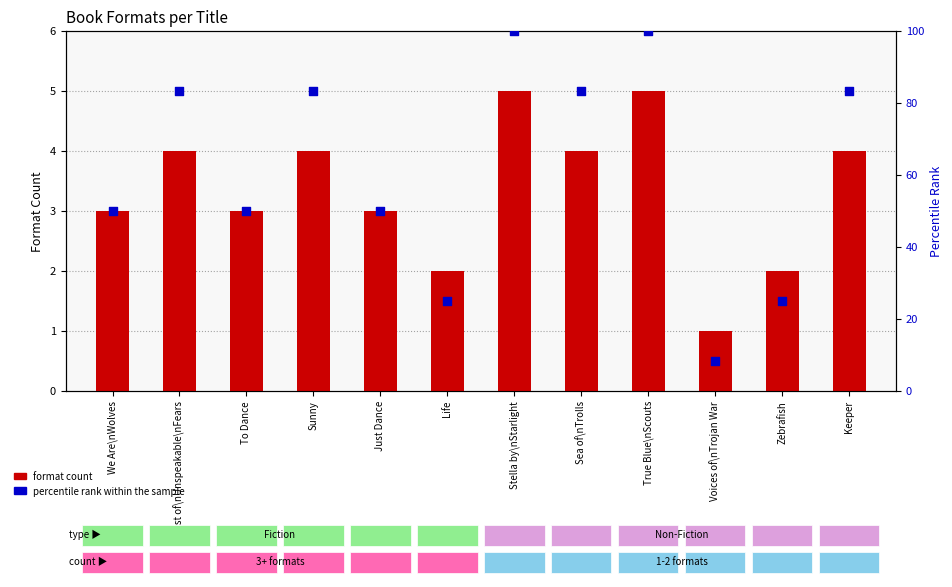

Which series reaches the minimum Y coordinate?

format count